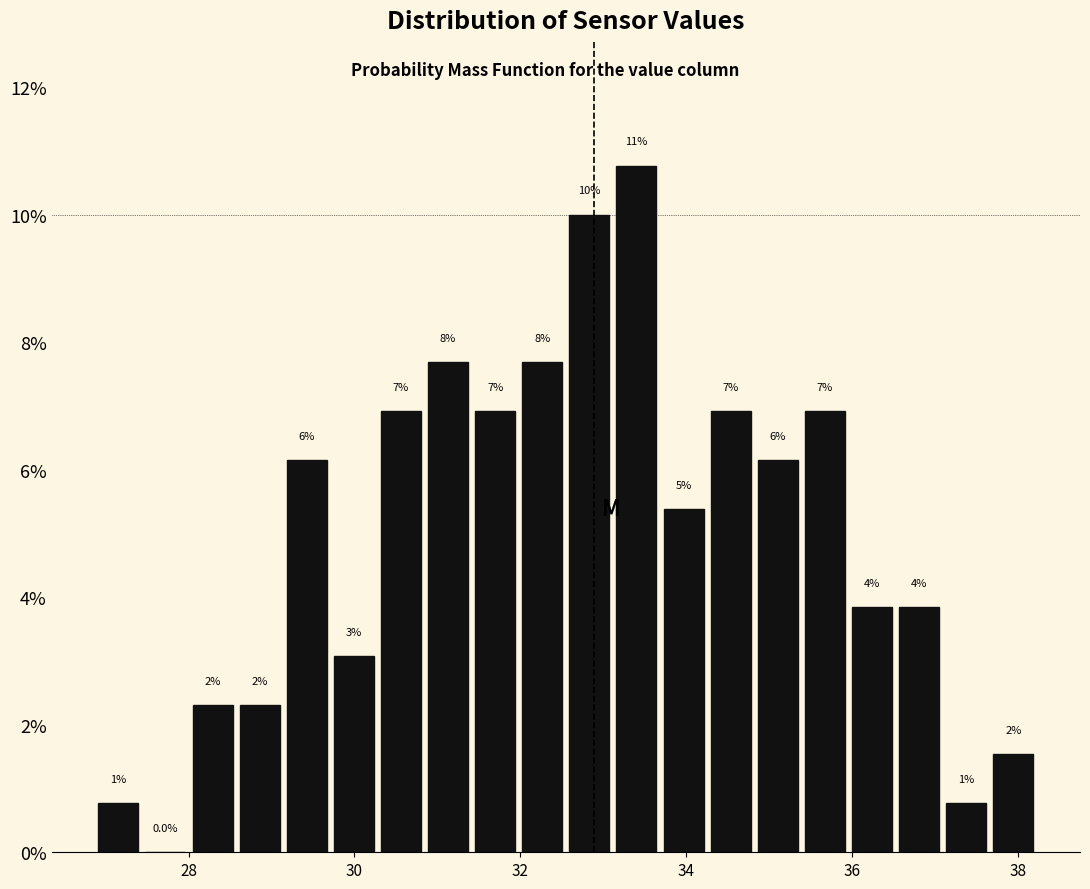

Around what value on the x-axis is the tallest bar? Give the approximate position of its centre, as read against the axis.

33.4